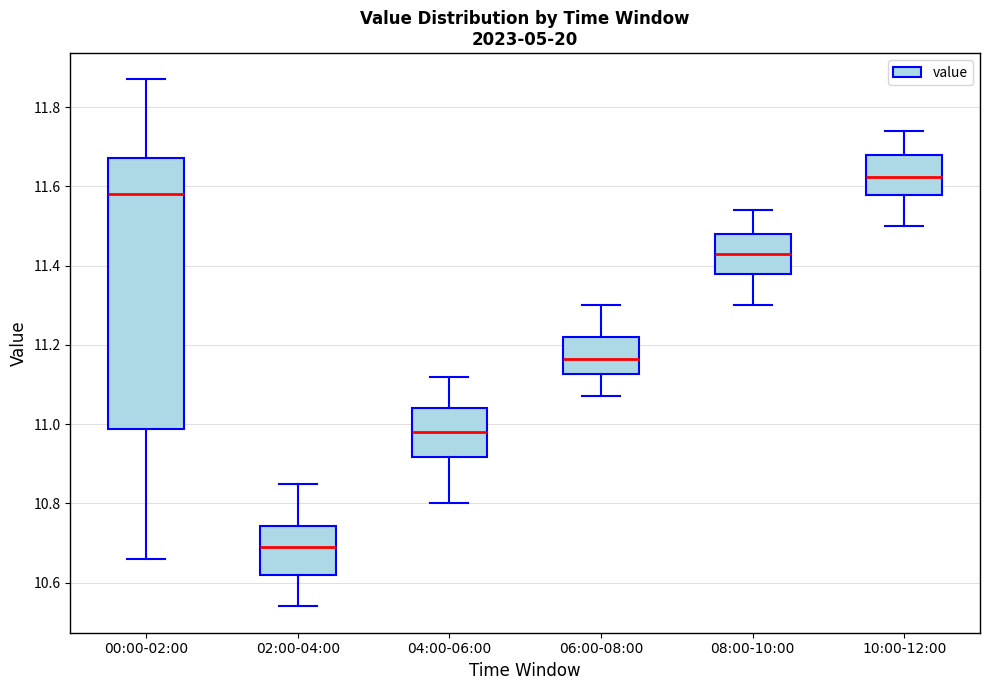

Which box's median line is the lowest?

02:00-04:00